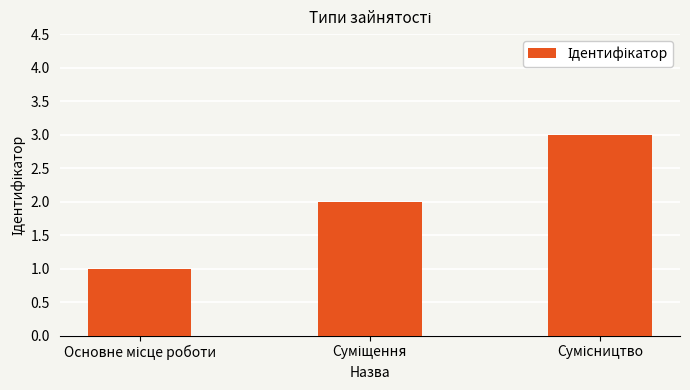

What is the greatest value displayed?

3